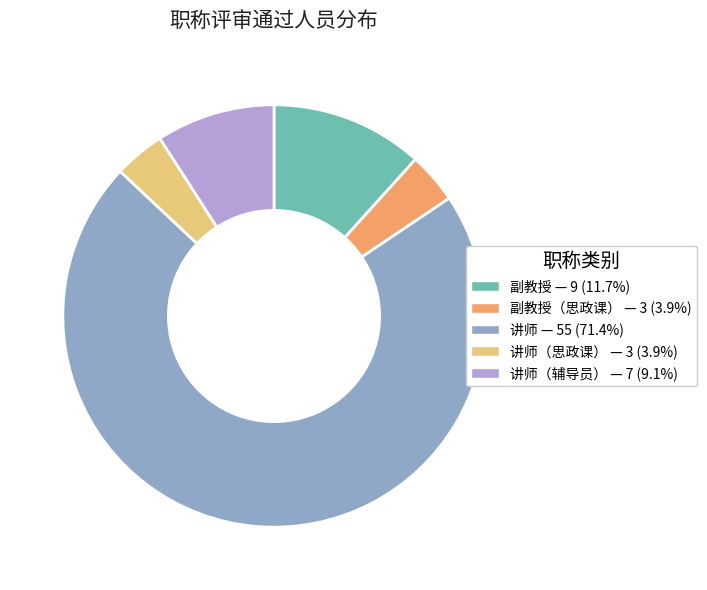

How many slices are in this pie chart?

5